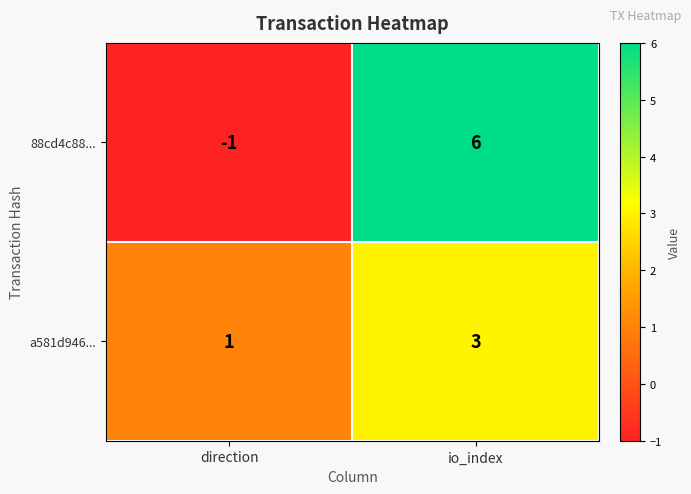

Is it true that a581d946... equals 1 at direction?

True